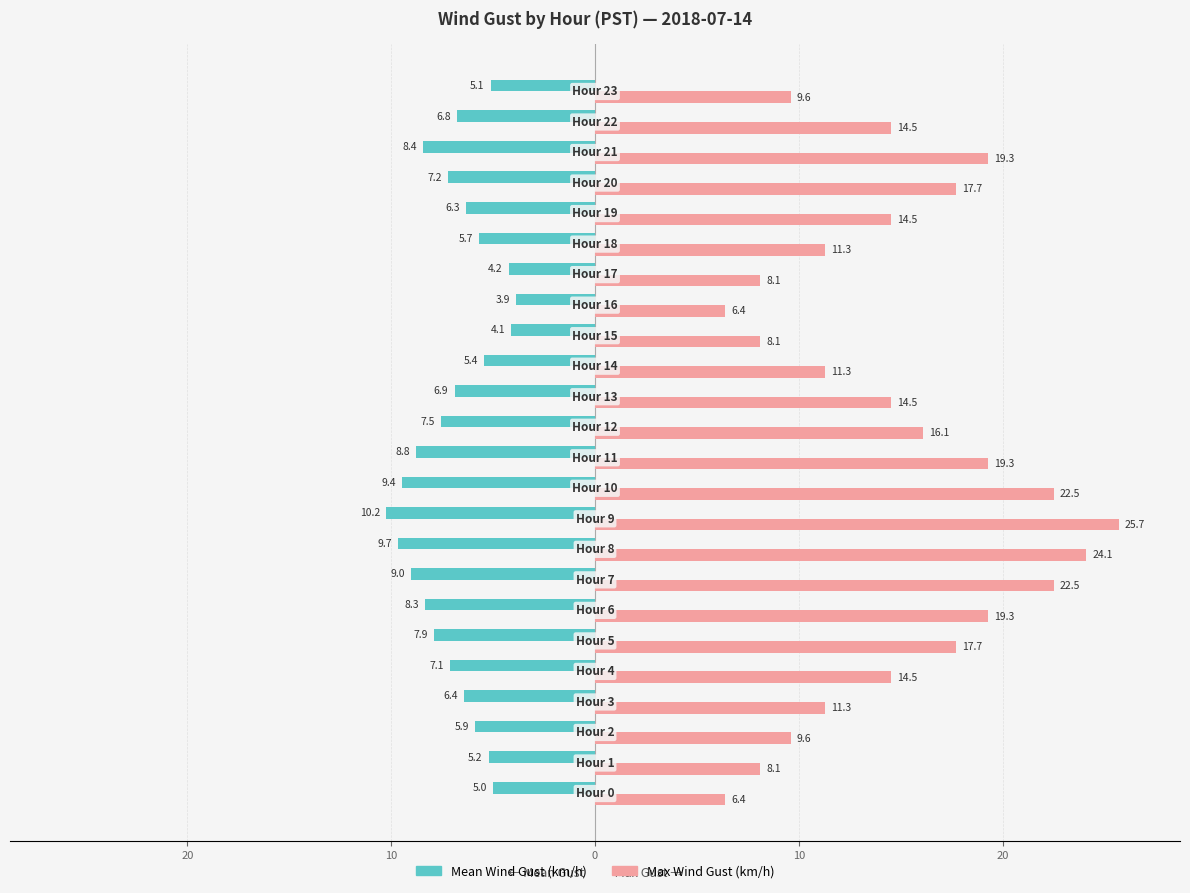

What are all the series names shown in the legend?

Mean Wind Gust (km/h), Max Wind Gust (km/h)